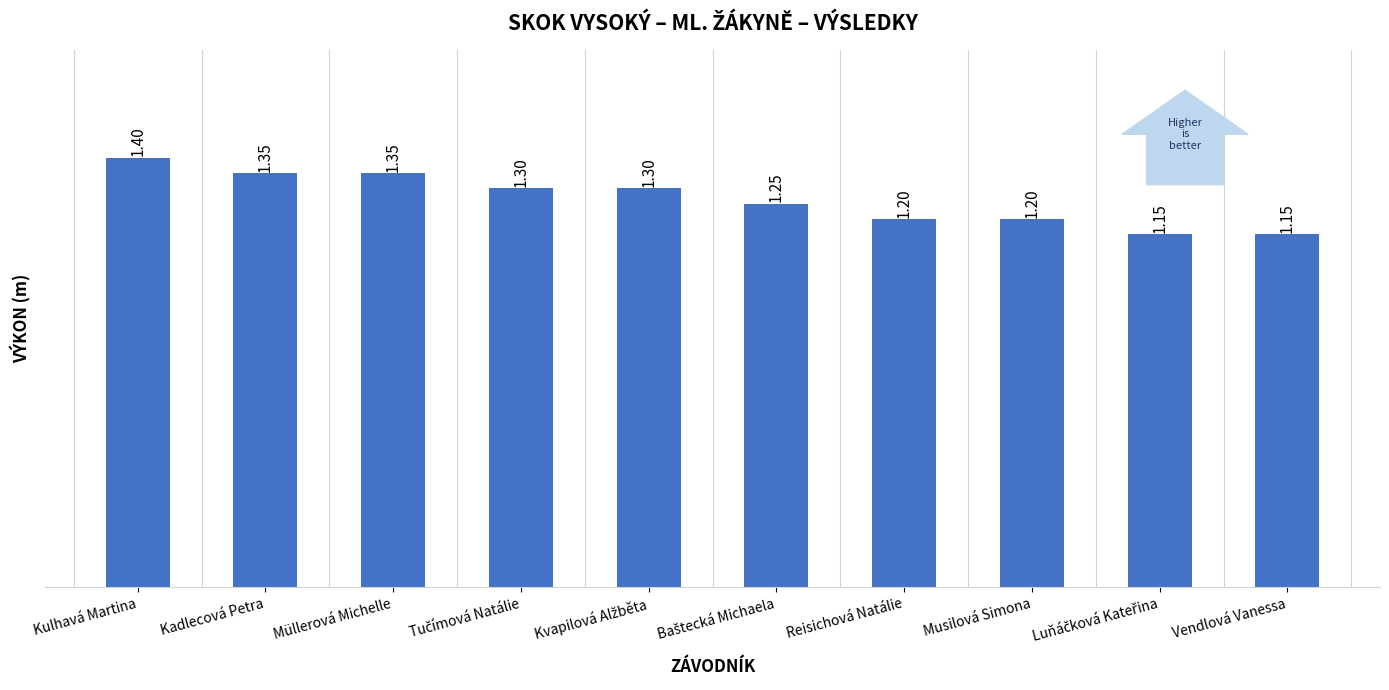

Between Vendlová Vanessa and Kadlecová Petra, which is larger?

Kadlecová Petra